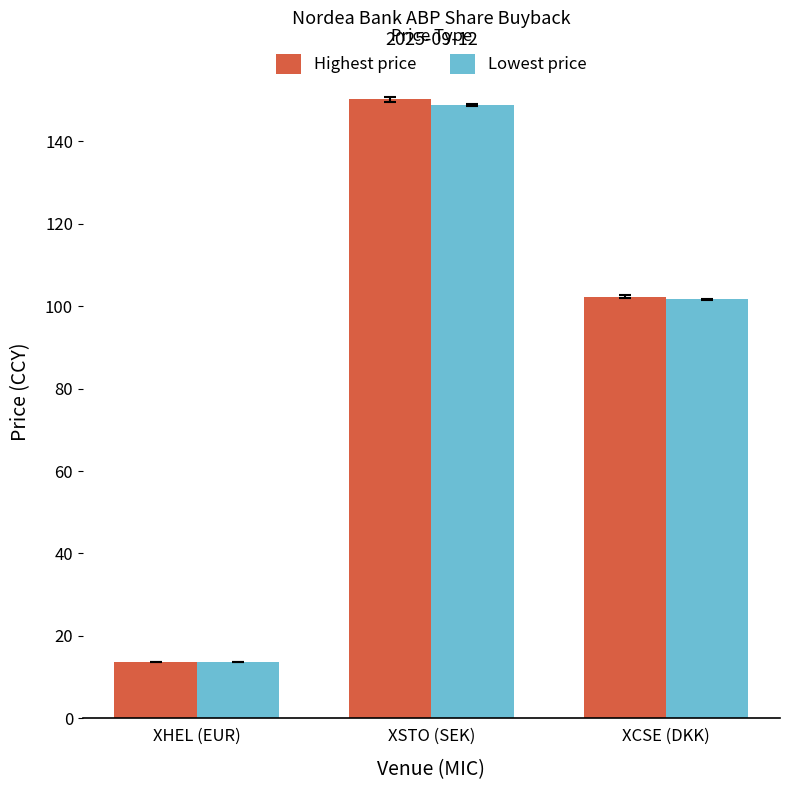

What are all the series names shown in the legend?

Highest price, Lowest price